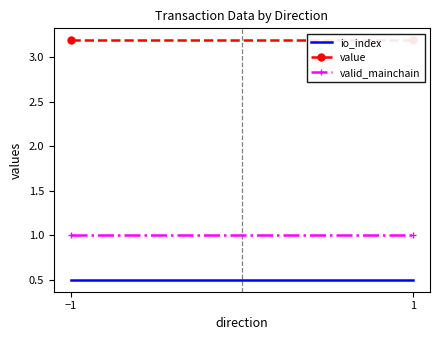

List the series in order of their peak value, highest first.

value, valid_mainchain, io_index